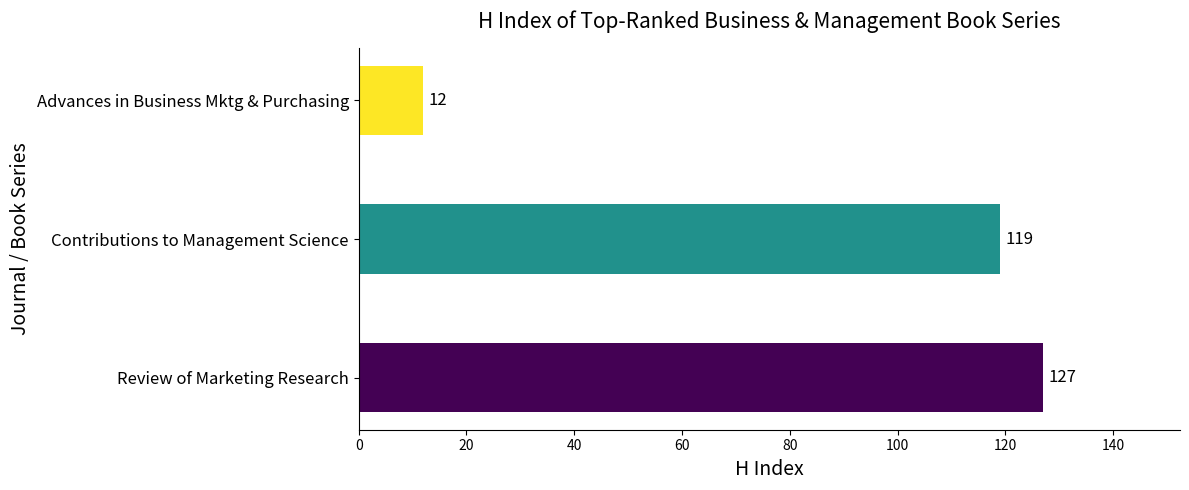

Reading bottom to top, transcribe all the data shown in this chart.

Review of Marketing Research=127	Contributions to Management Science=119	Advances in Business Mktg & Purchasing=12